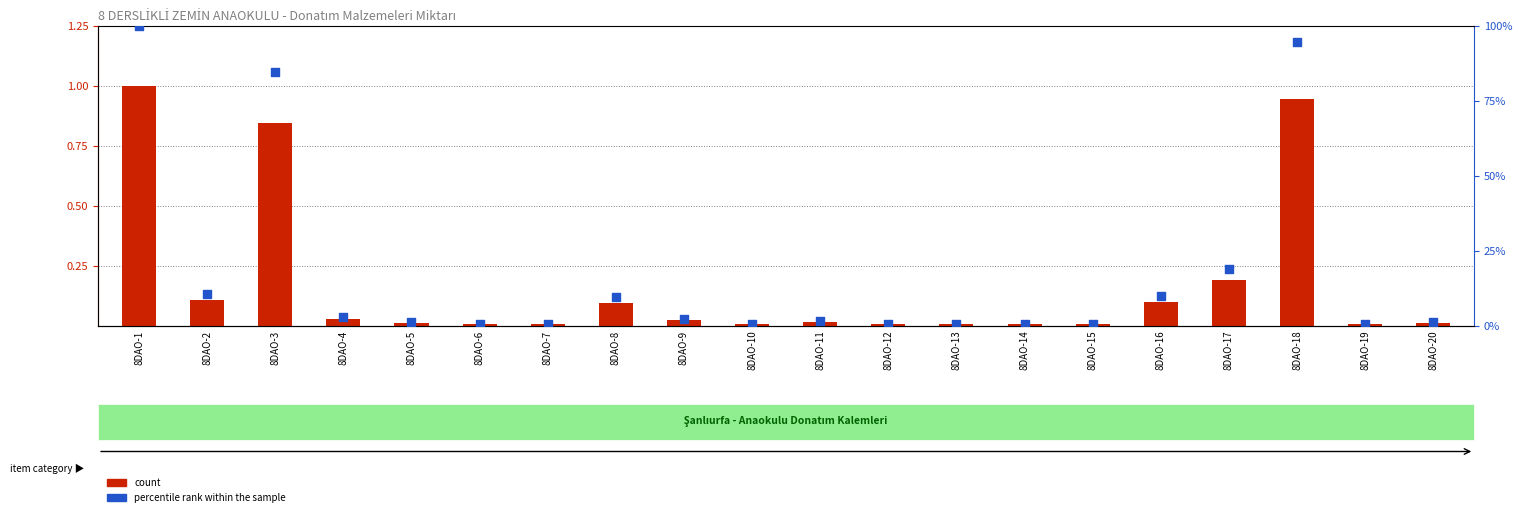

What are all the series names shown in the legend?

count, percentile rank within the sample